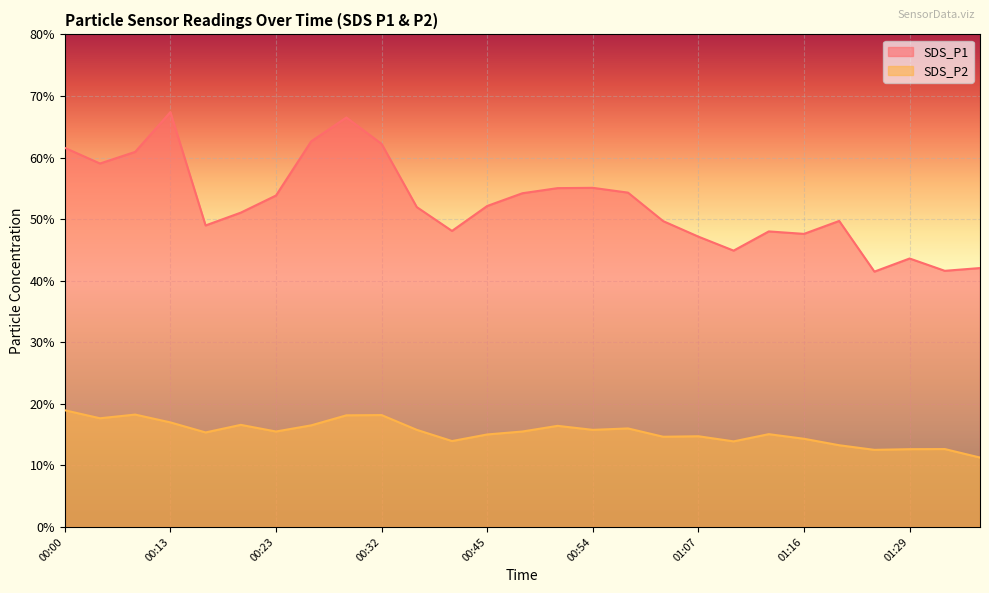

Where does the SDS_P2 series first go above 15?

00:00